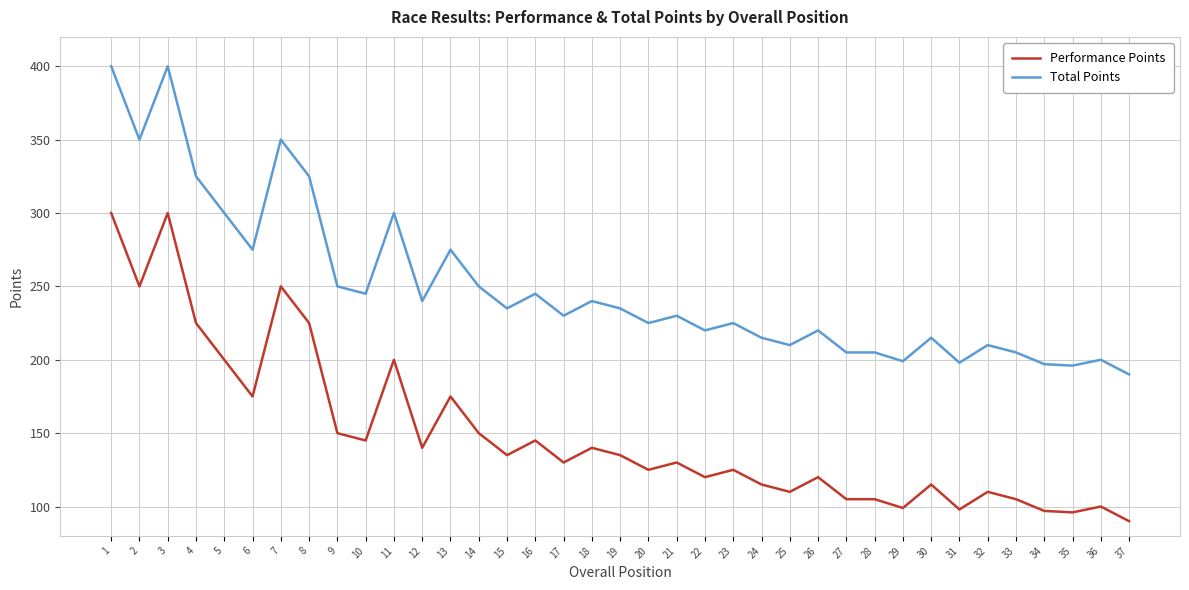

What is the smallest value displayed?

90